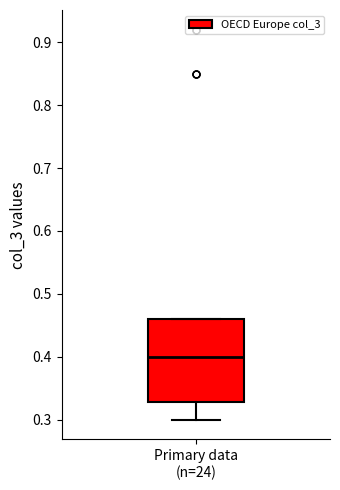

Where is the lower edge of the box for Primary data (n=24) on the y-axis? The values are not printed on the chart, so give them approximately, as read against the axis.

0.33